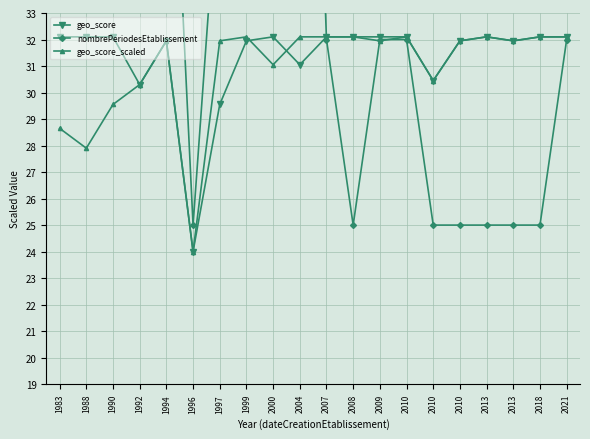

How many data points in geo_score_scaled are above 31?

14